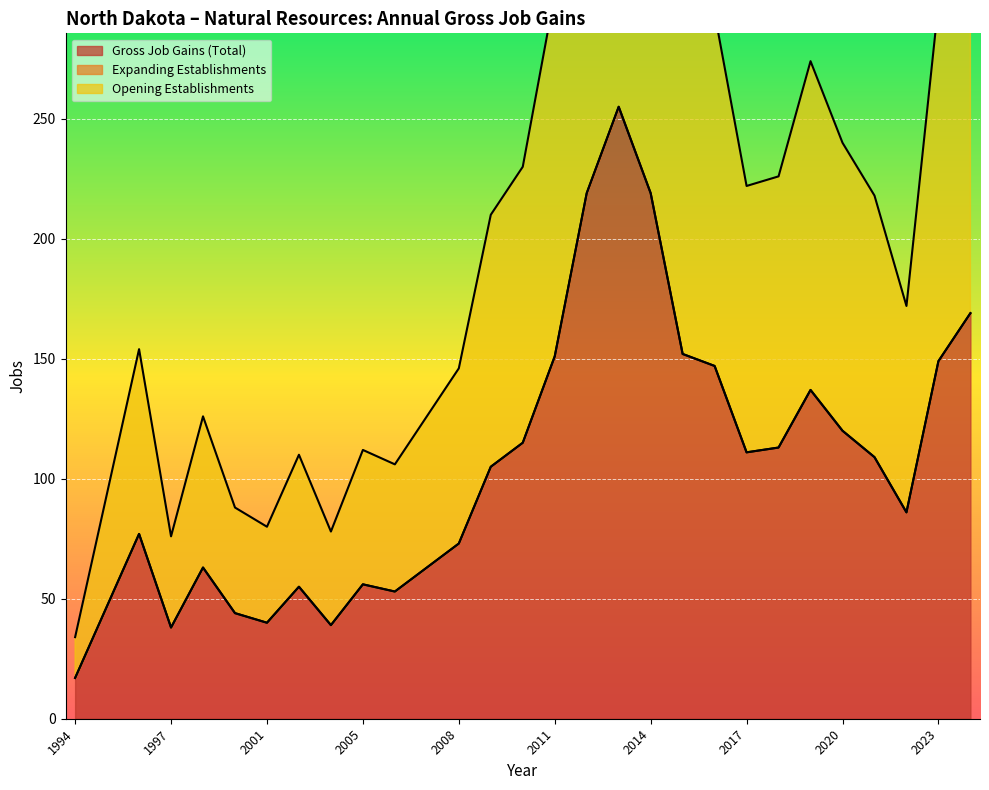

True or false: Opening Establishments and Gross Job Gains (Total) cross at least once.

False